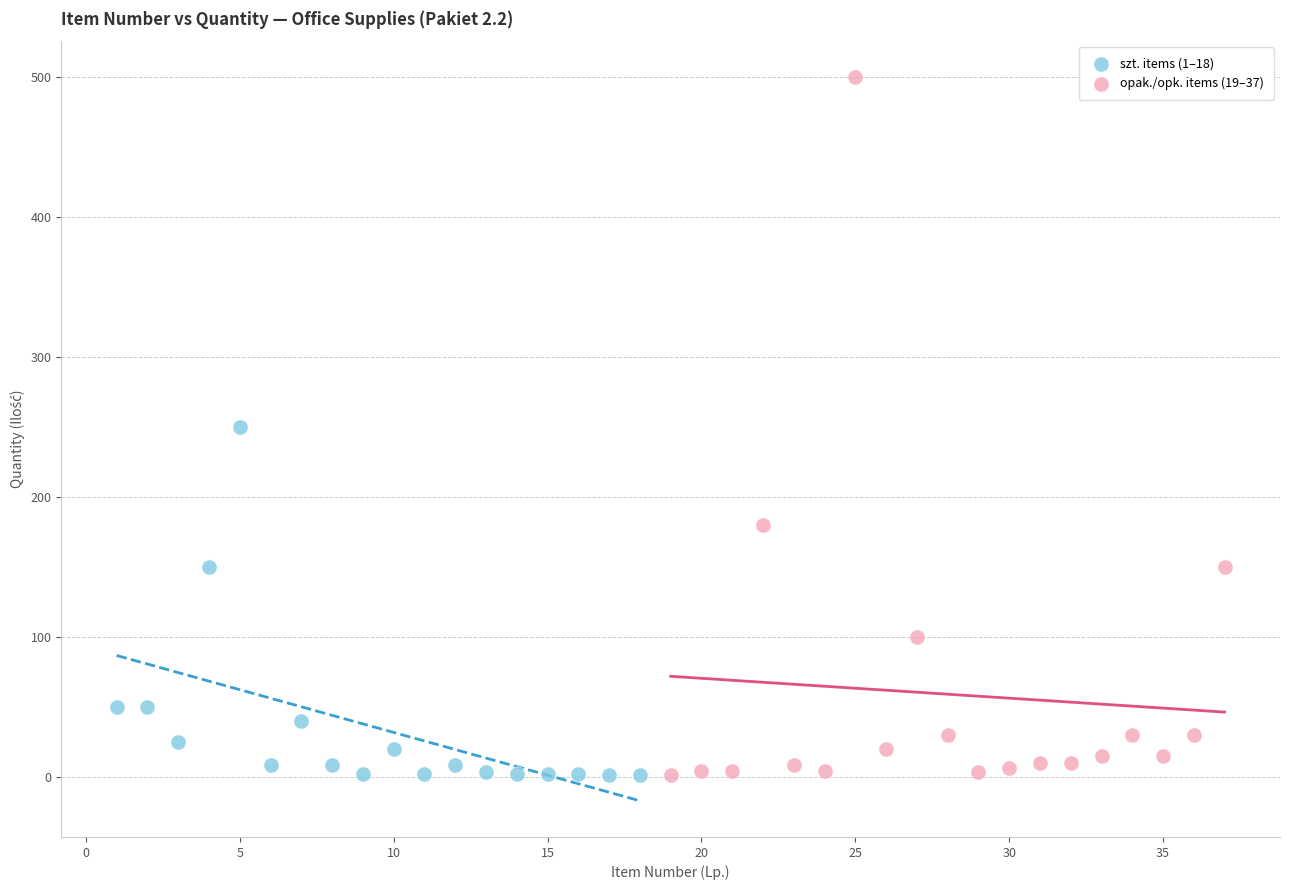

Which series contains the highest Y value?

opak./opk. items (19–37)